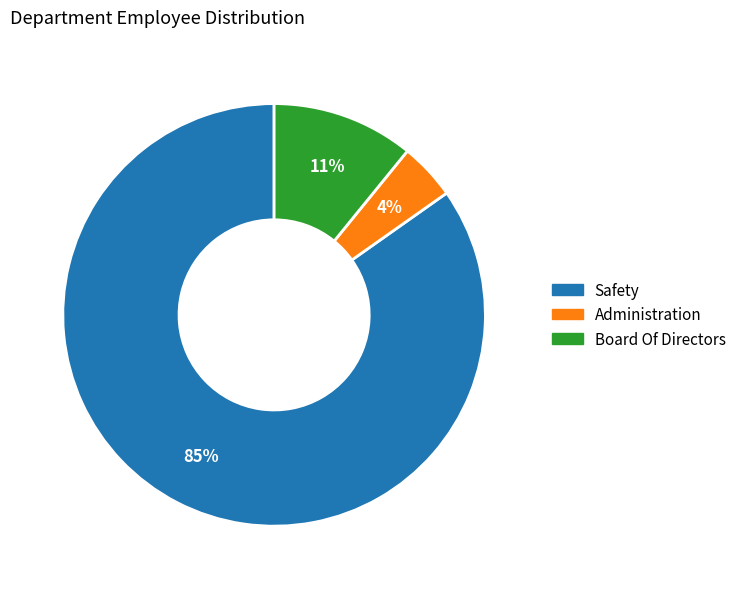

True or false: Board Of Directors accounts for 21% of the total.

False